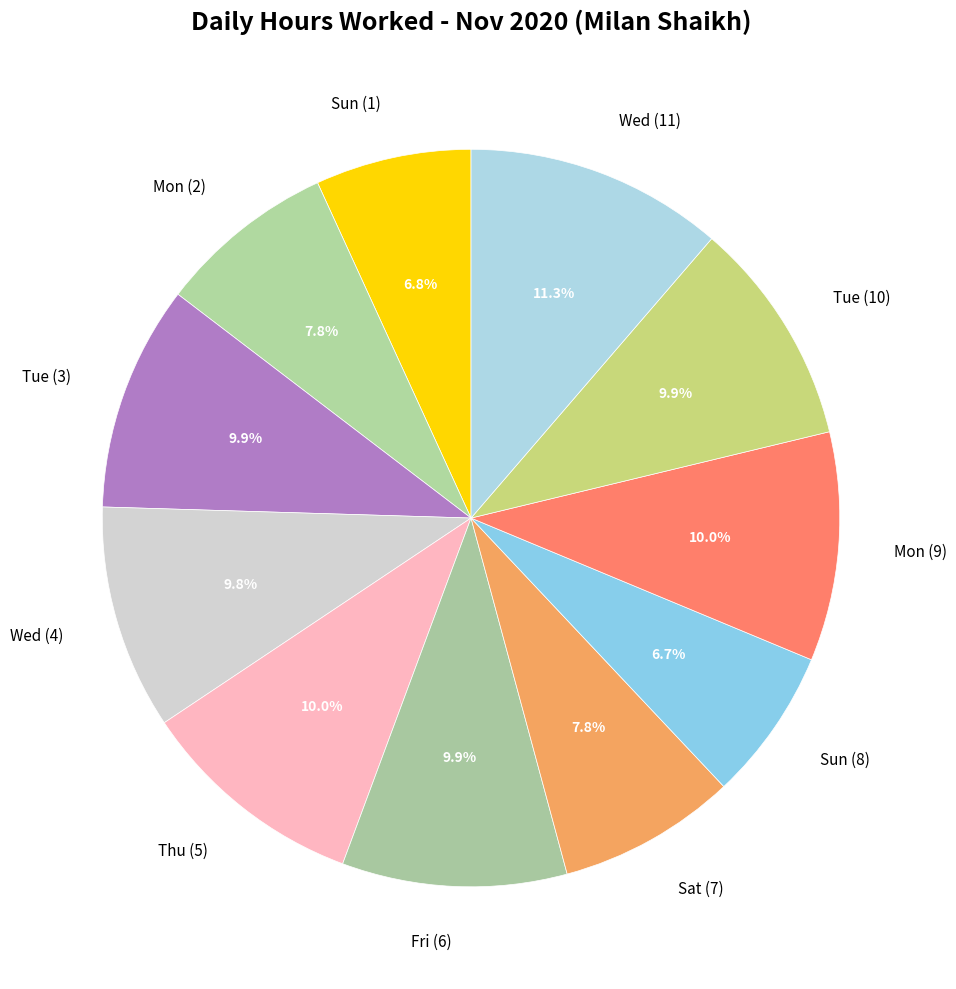

Combined, what portion of the pie is Mon (2) and Sat (7)?

15.6%